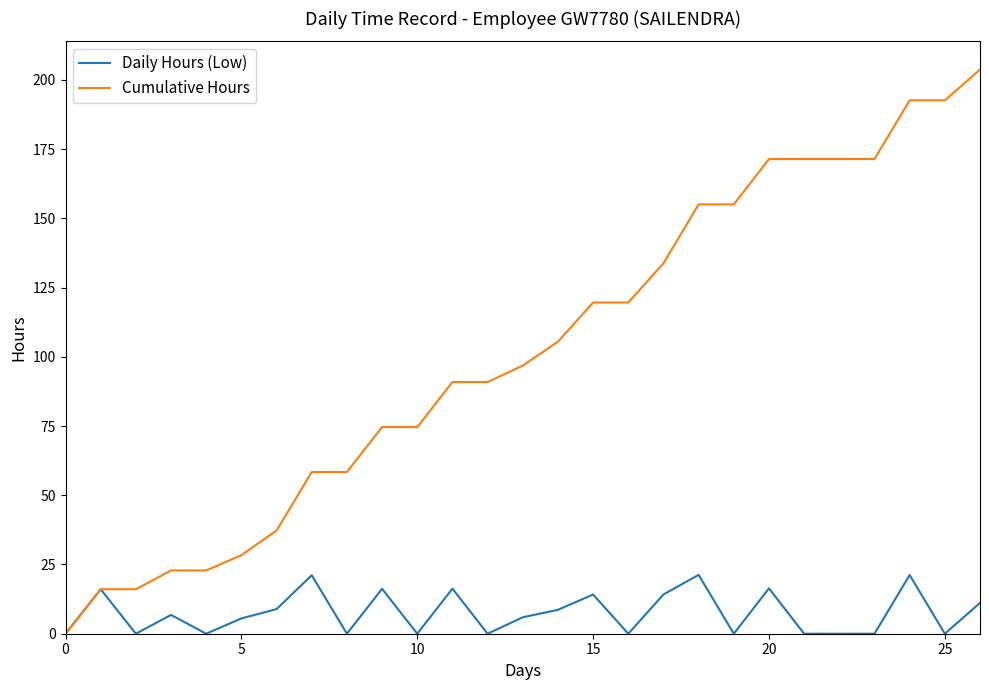

List the series in order of their peak value, highest first.

Cumulative Hours, Daily Hours (Low)